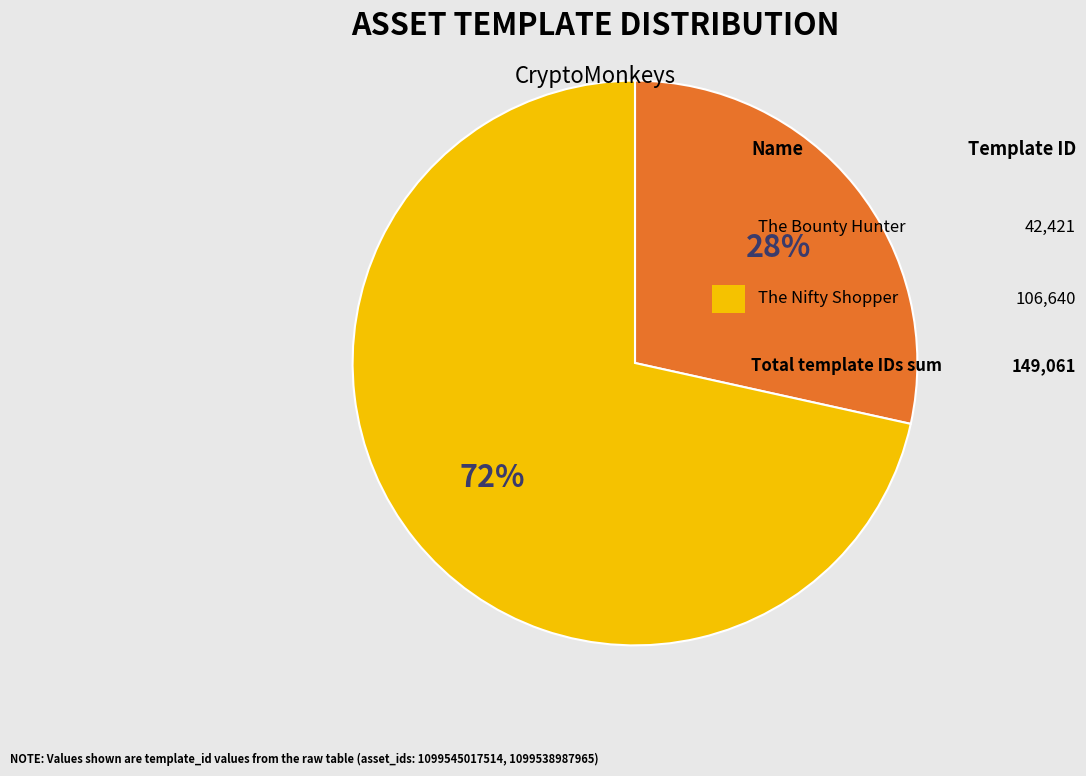

Is there a majority slice in this chart?

Yes